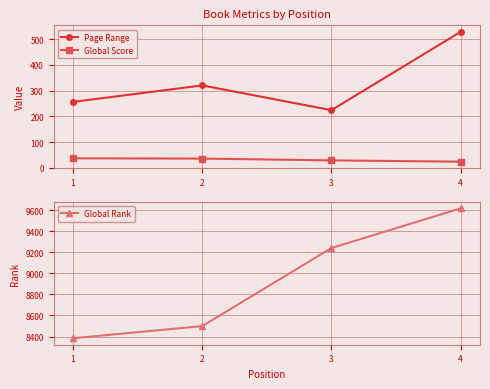

True or false: Page Range and Global Rank cross at least once.

False